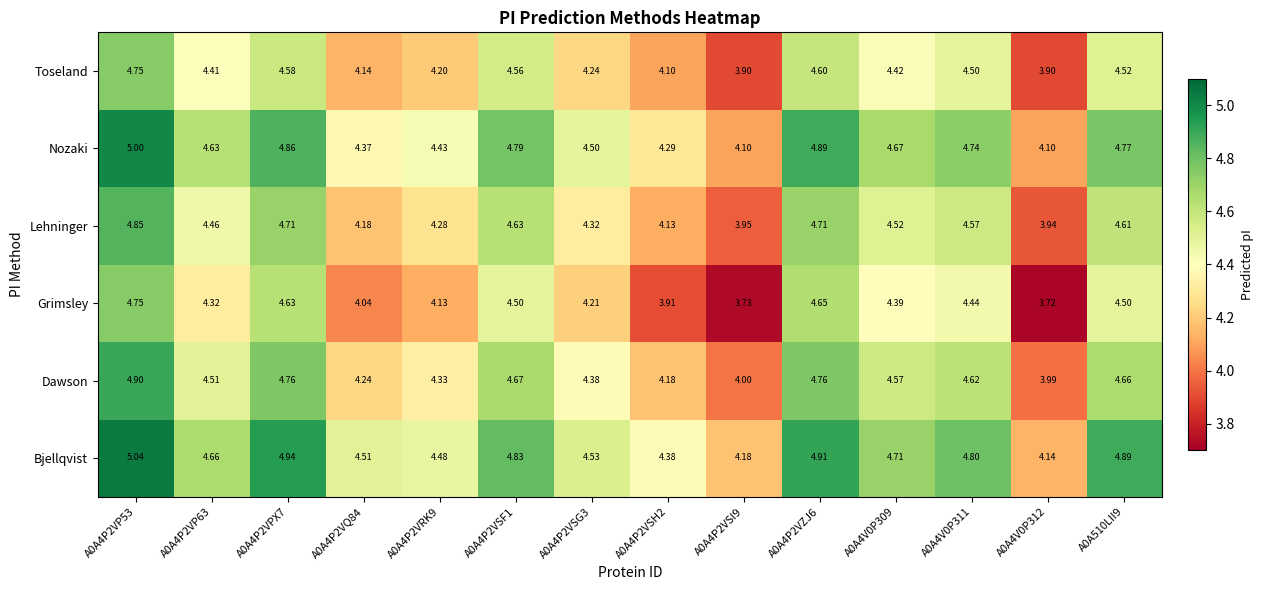

Which series has the largest total across all categories?

Bjellqvist